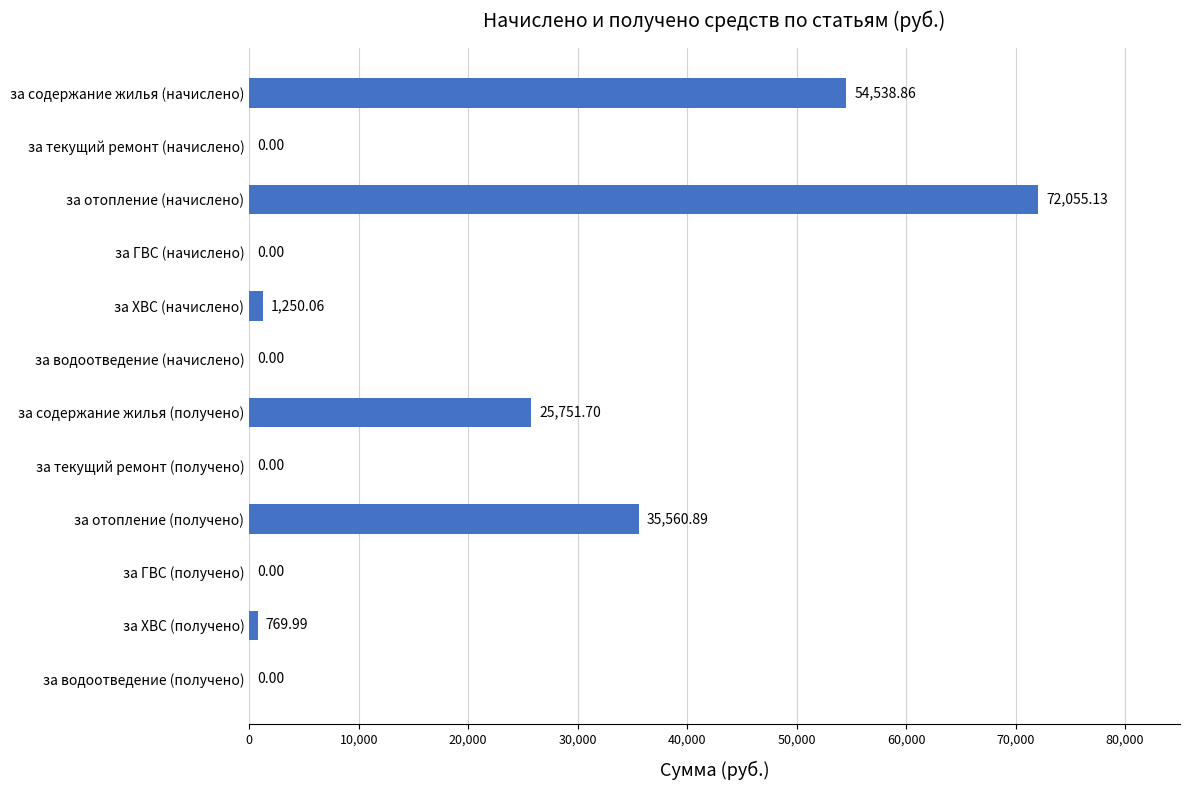

What is the change in value from за ХВС (начислено) to за ГВС (получено)?

-1250.1